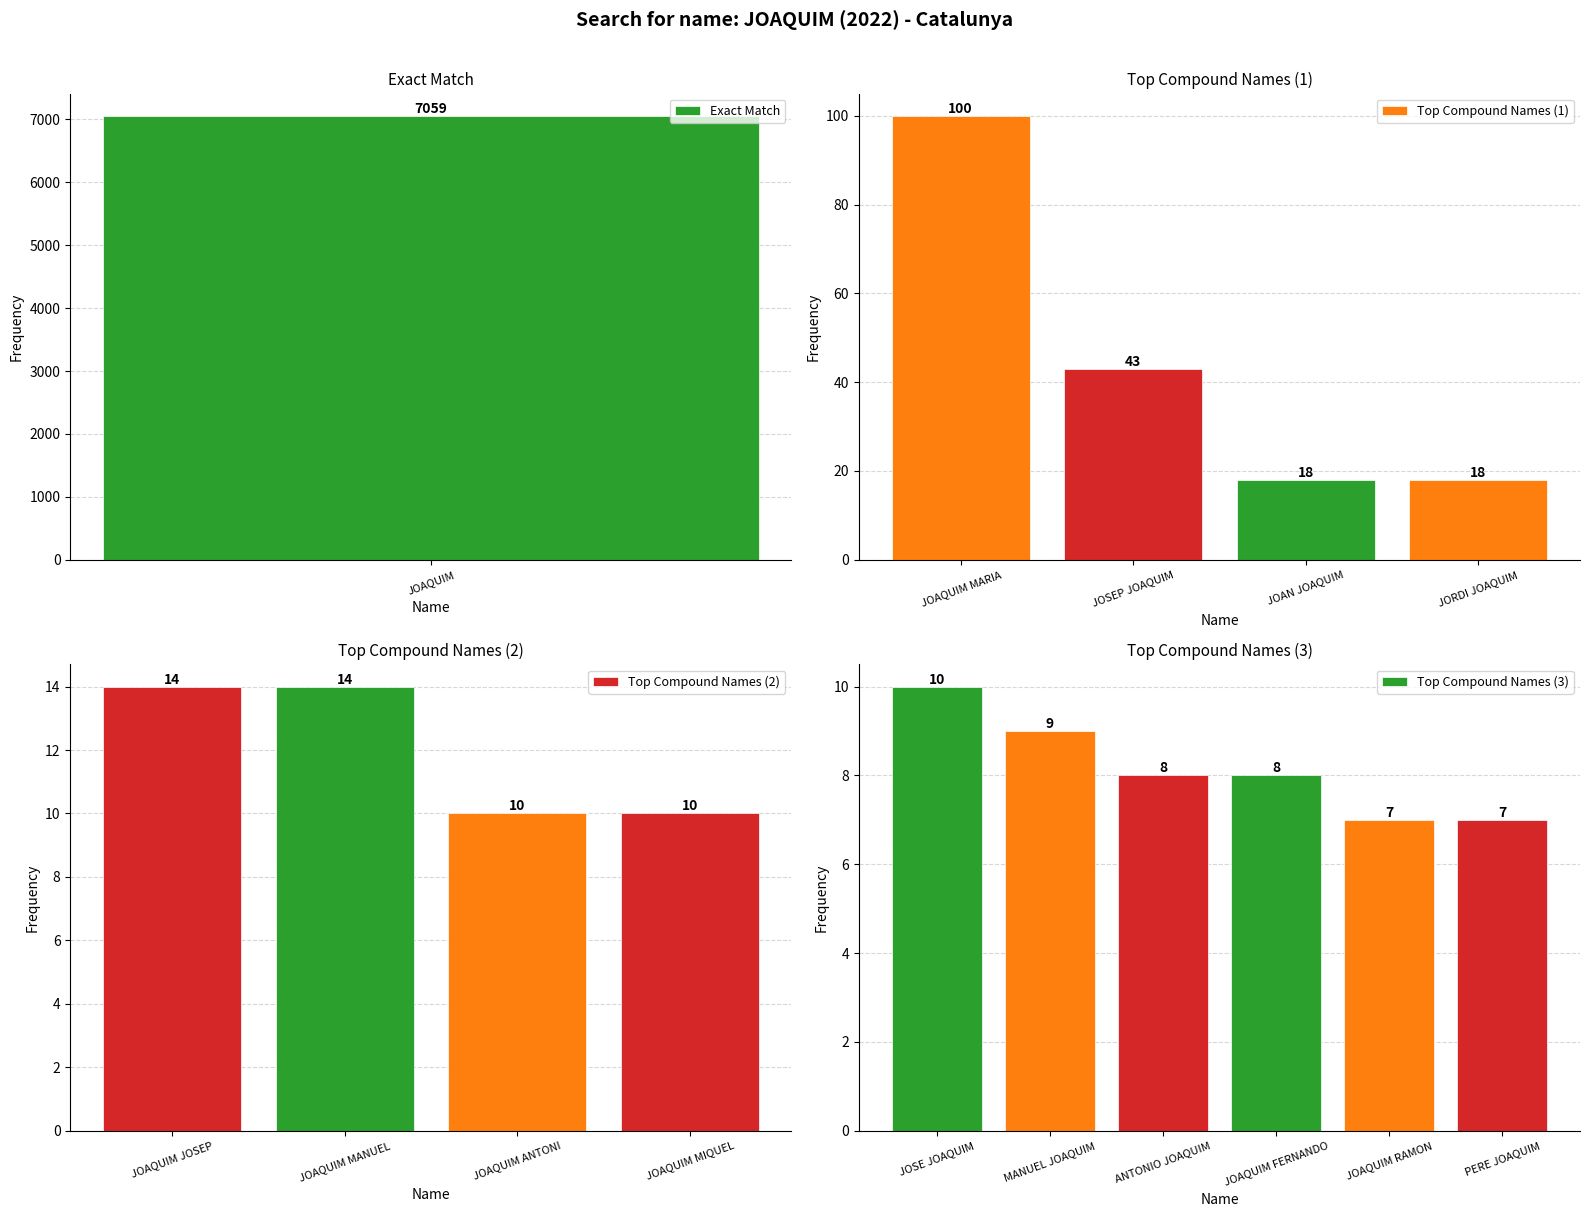

At which label is the value closest to 3533?

JOAQUIM MARIA